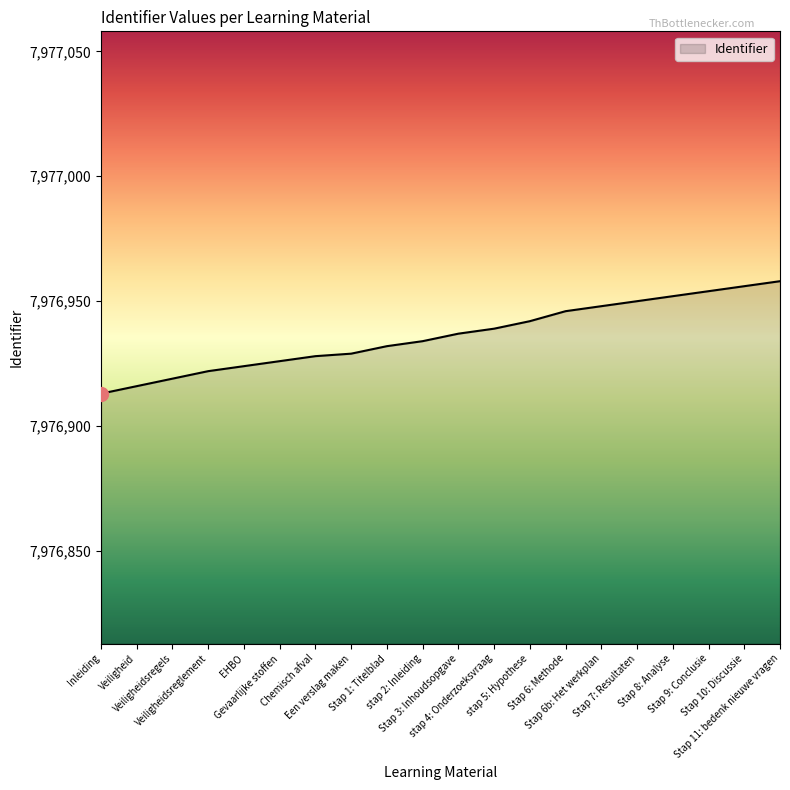

What is the minimum value shown in the chart?

7976913